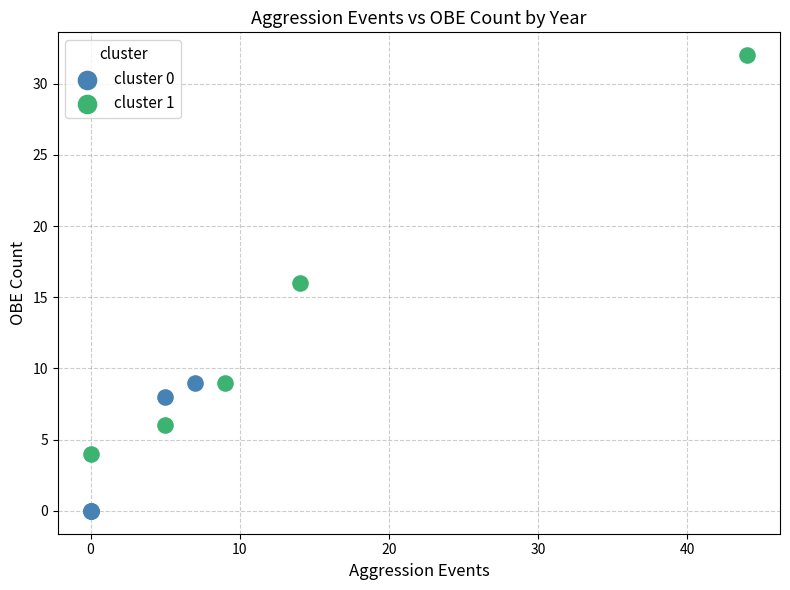

What are all the series names shown in the legend?

cluster 0, cluster 1